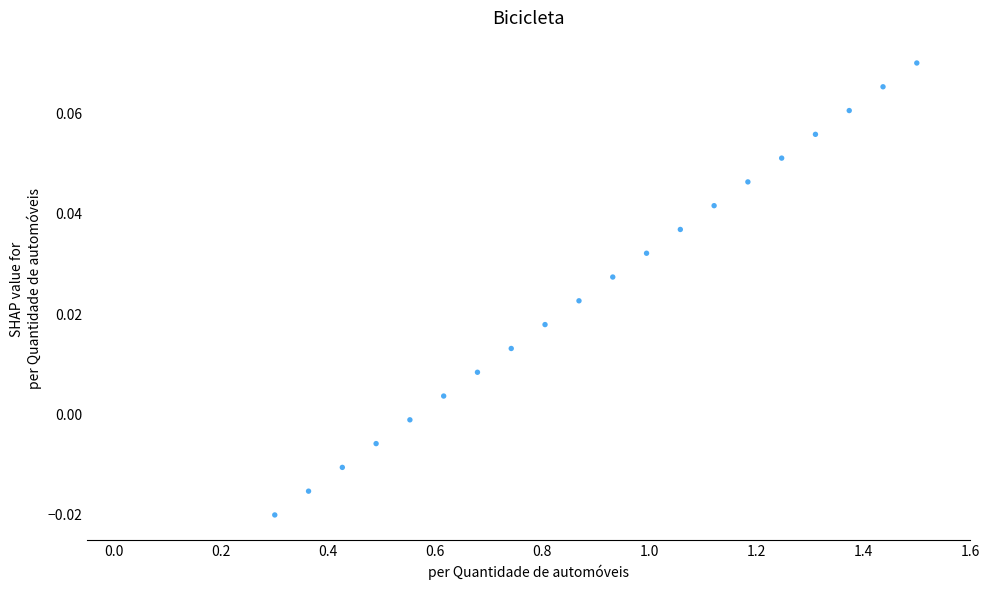

What is the range of X values (max minus min)?

1.2